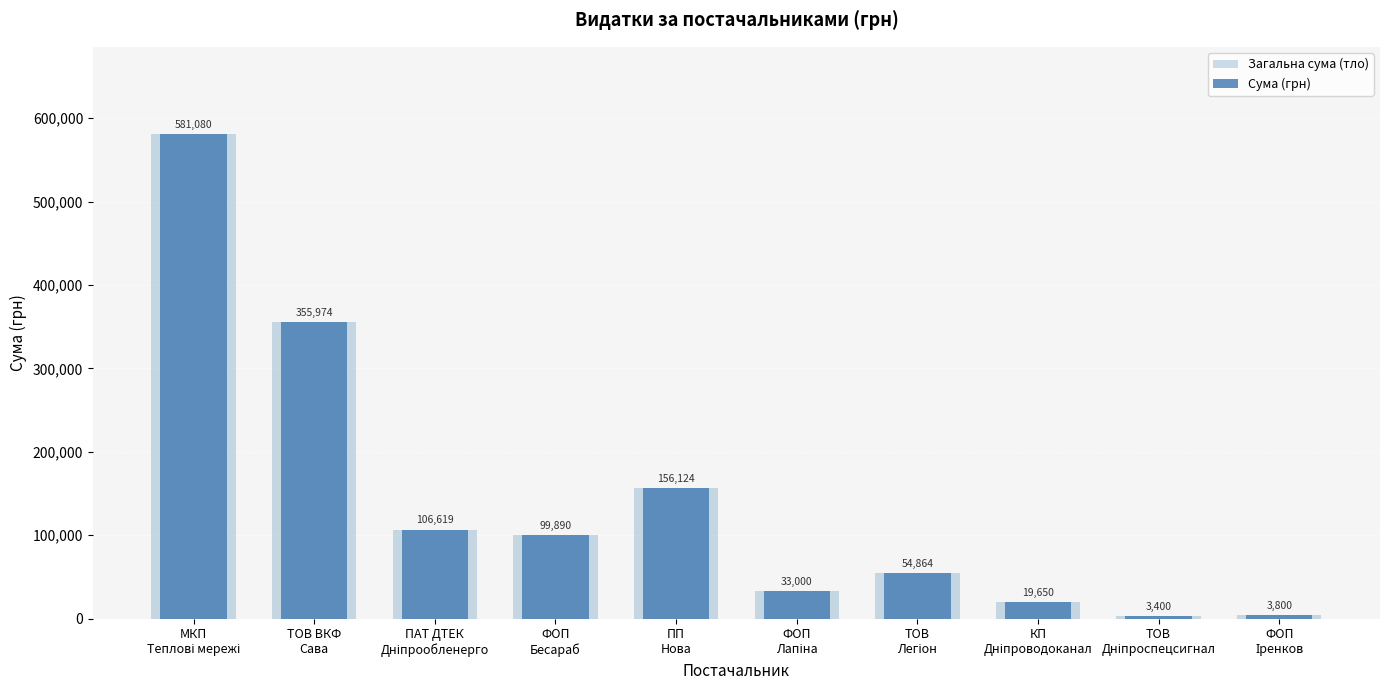

How many groups of bars are there?

10